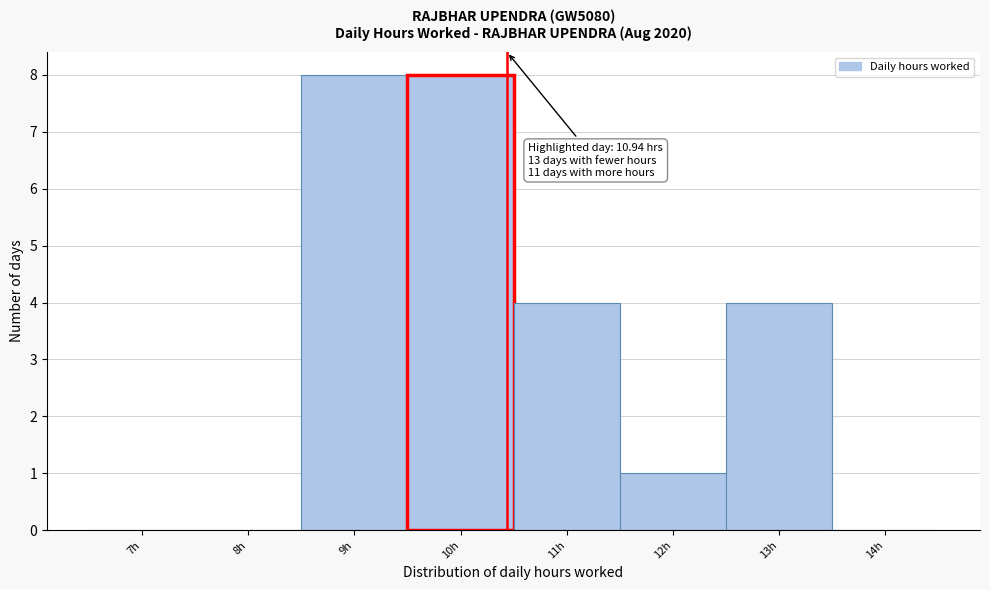

Reading left to right, transcribe all the data shown in this chart.

7h=0	8h=0	9h=8	10h=8	11h=4	12h=1	13h=4	14h=0